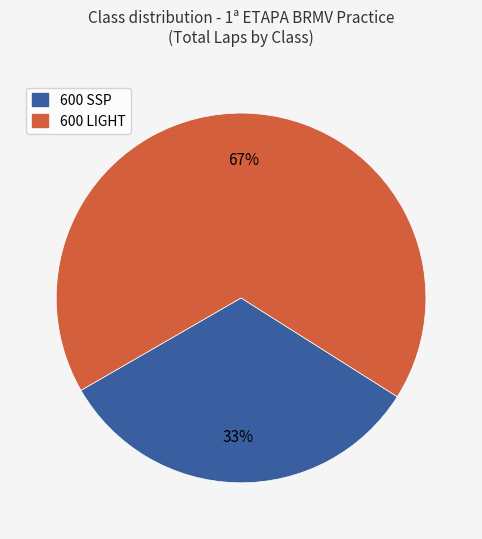

Does any single category account for the majority?

Yes